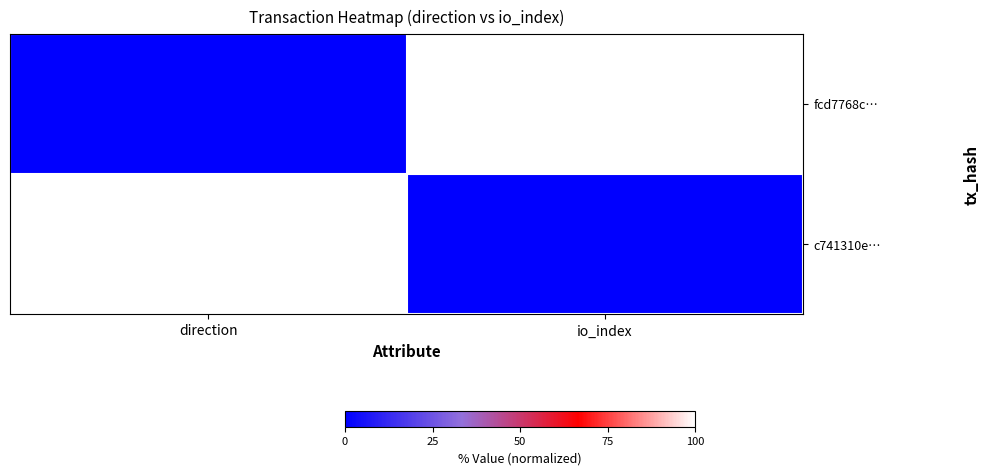

What is the difference between the highest and lowest values at direction?

100